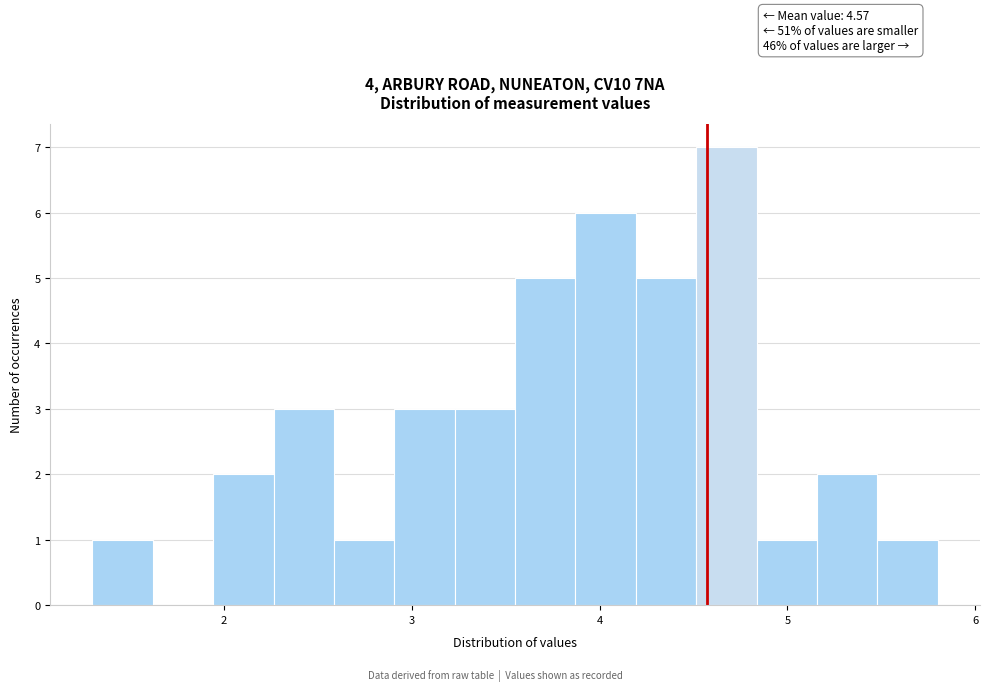

Read against the x-axis, roughly where is the centre of the tallest bar?

4.7